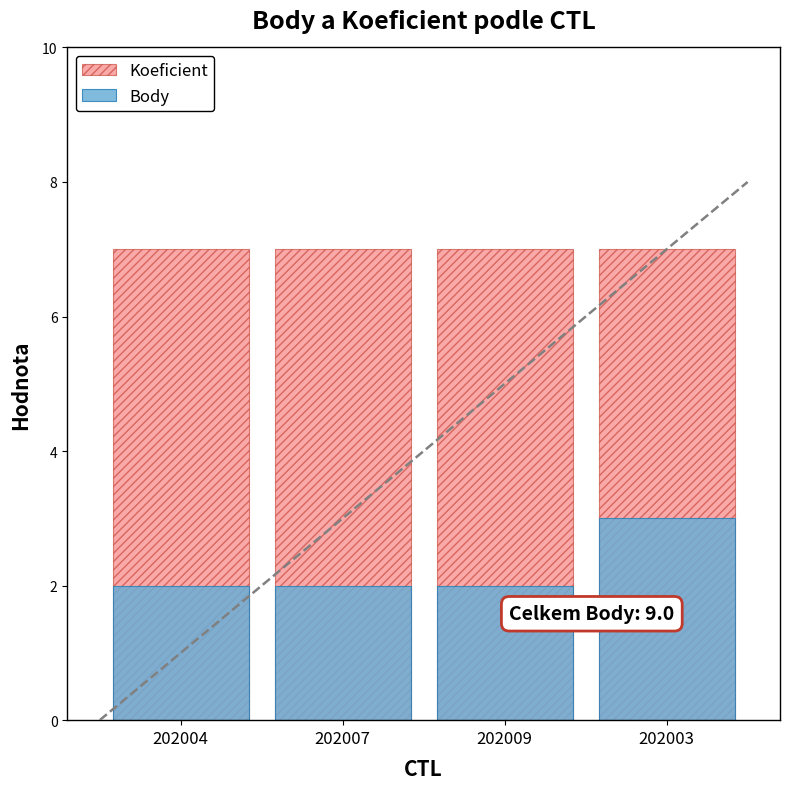

Reading left to right, extract all data points from this chart.

Koeficient: 7	7	7	7
Body: 2	2	2	3